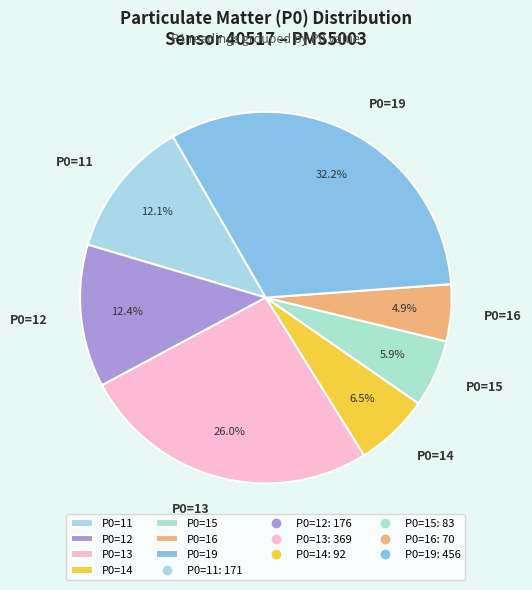

To the nearest percent, what is the difference between the largest and smallest slice percentages?

27%